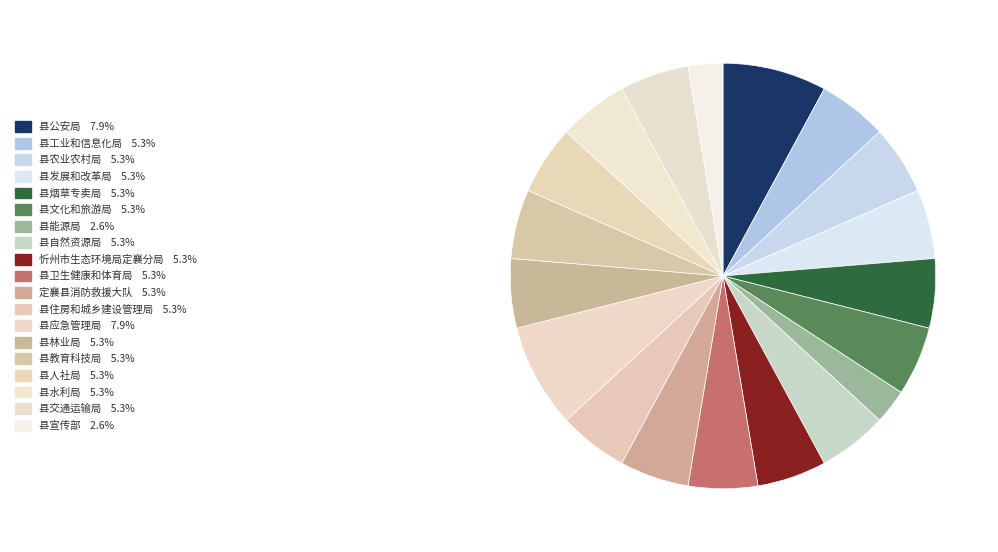

Does 县文化和旅游局 account for over 50% of the chart?

No